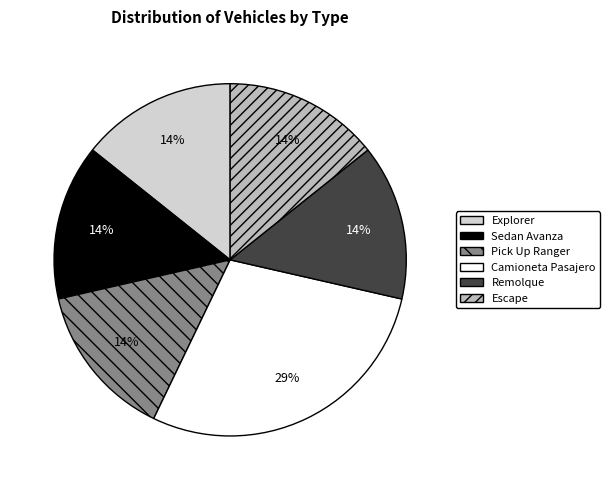

To the nearest percent, what is the difference between the Explorer and Sedan Avanza slice percentages?

0%